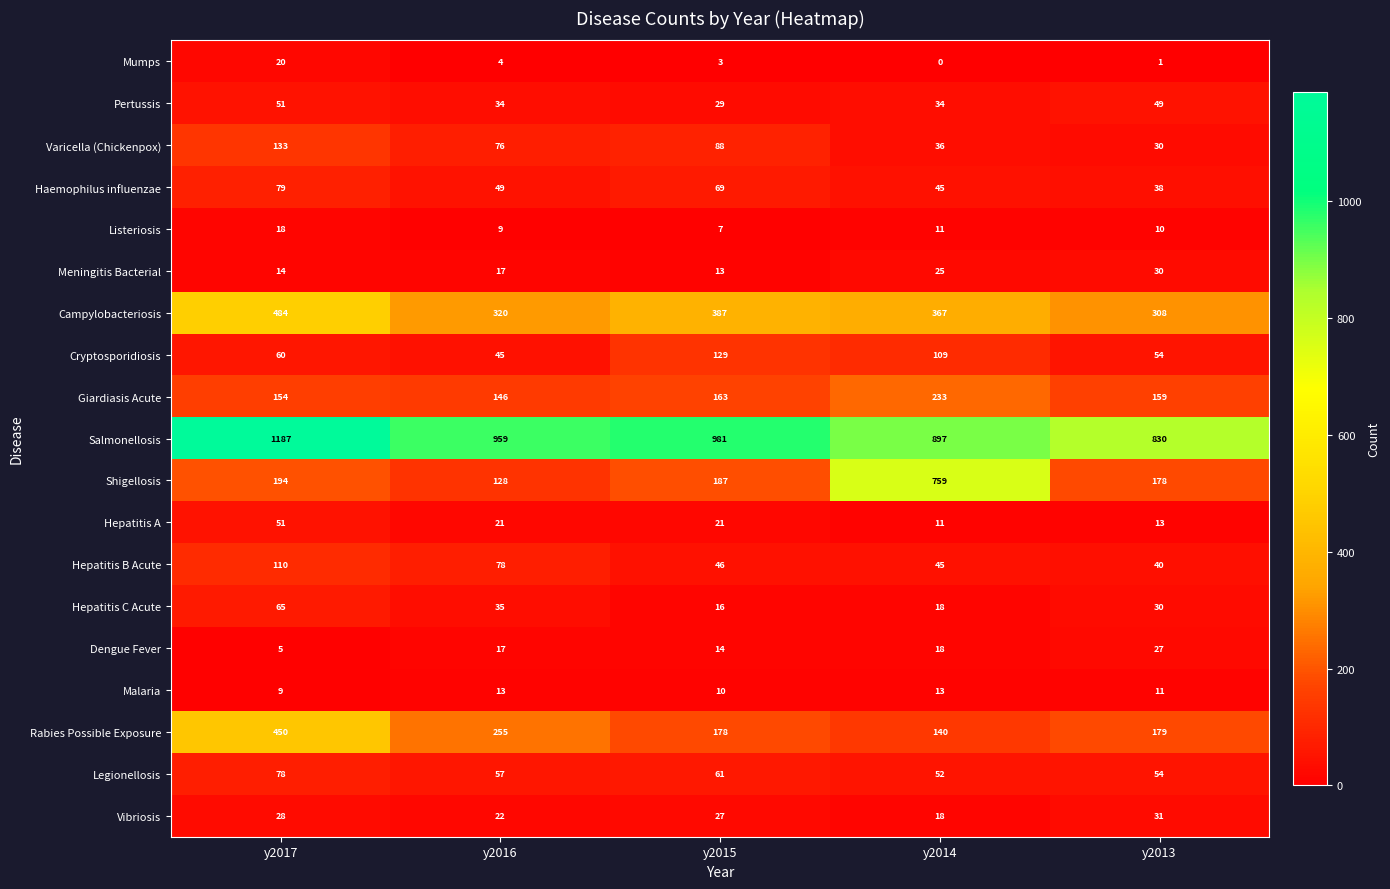

List the labels in order of Vibriosis value, largest first.

y2013, y2017, y2015, y2016, y2014